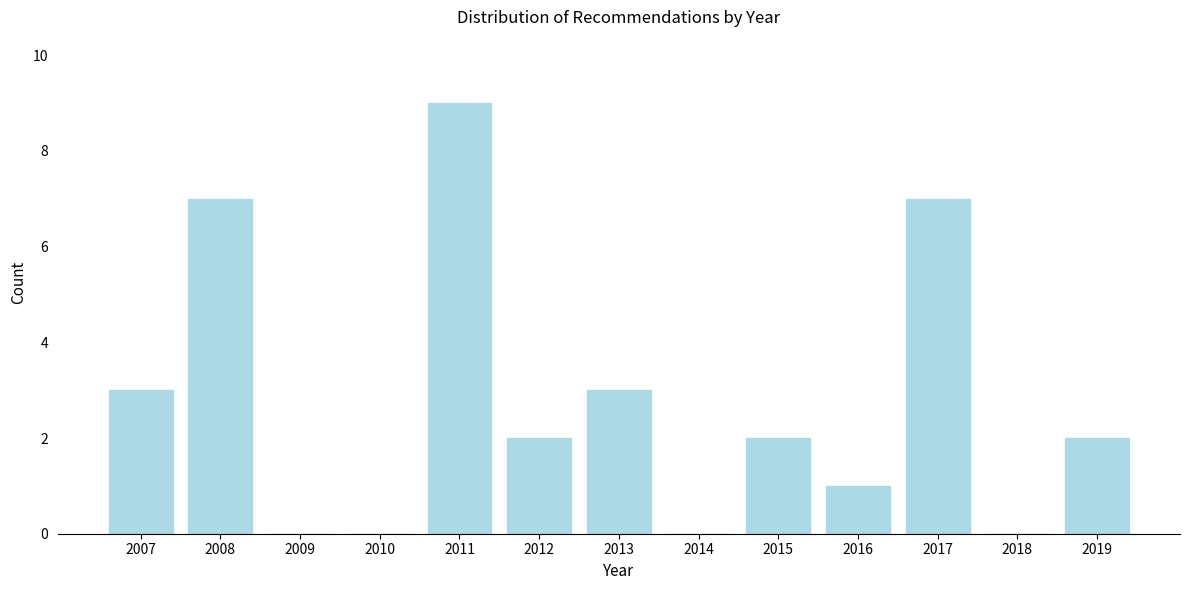

Reading left to right, list all the values displayed in this chart.

2007=3	2008=7	2009=0	2010=0	2011=9	2012=2	2013=3	2014=0	2015=2	2016=1	2017=7	2018=0	2019=2